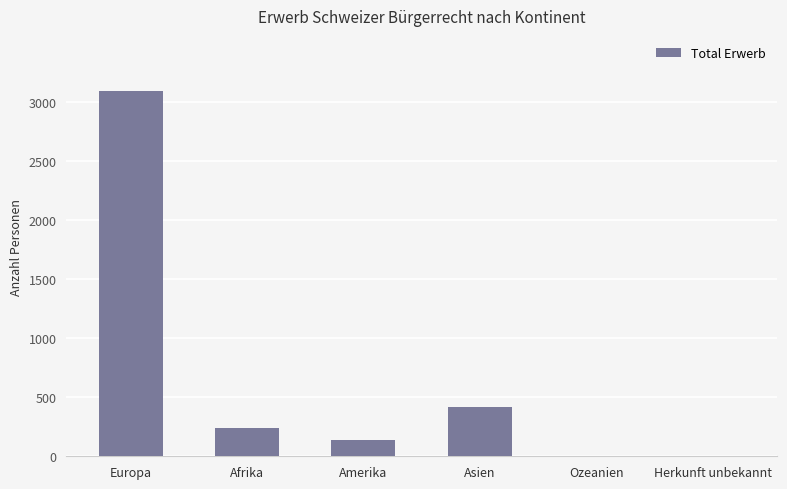

At which label is the value closest to 1549?

Asien